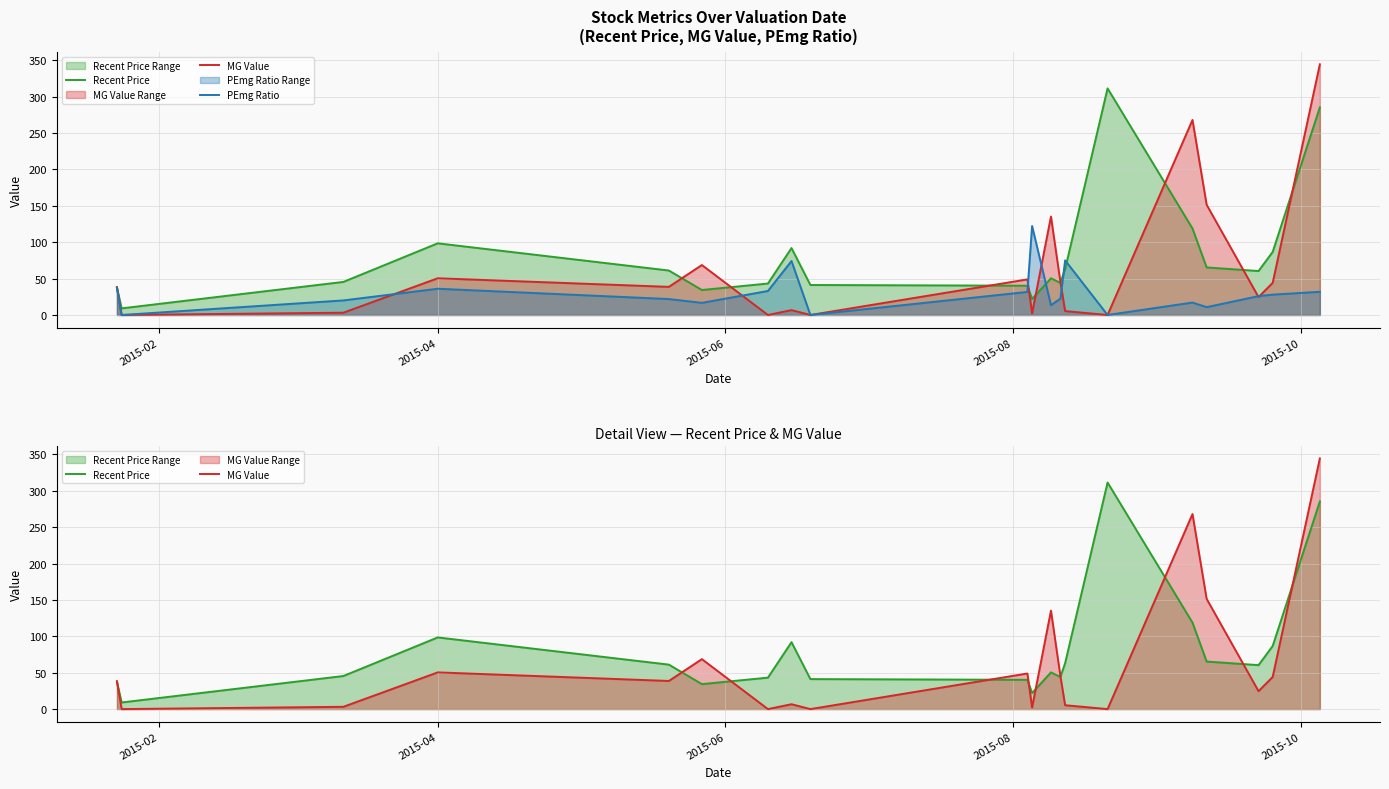

Does the chart have visible grid lines?

Yes